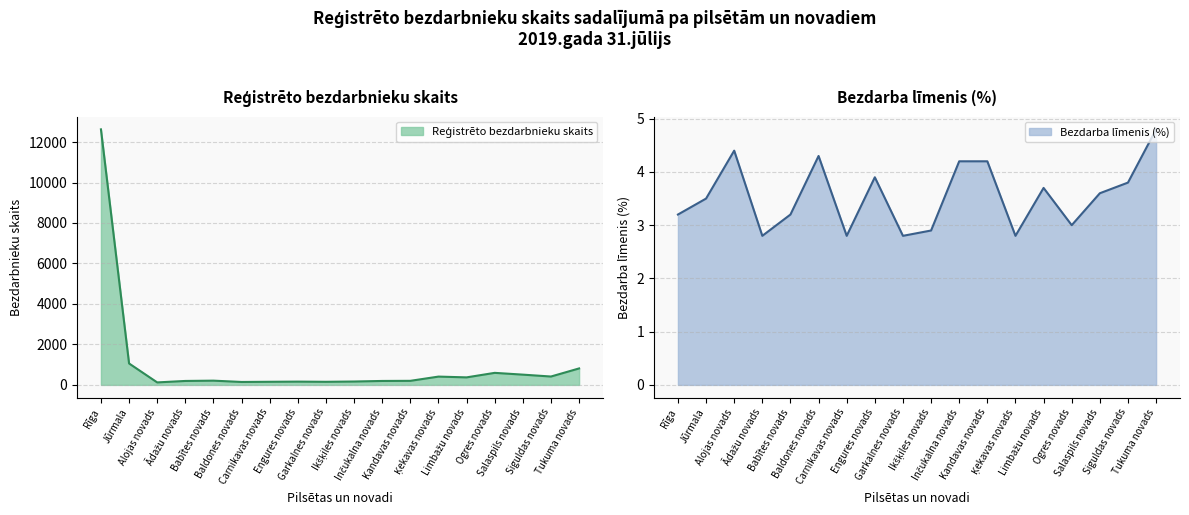

What position from the left is Inčukalna novads?

11